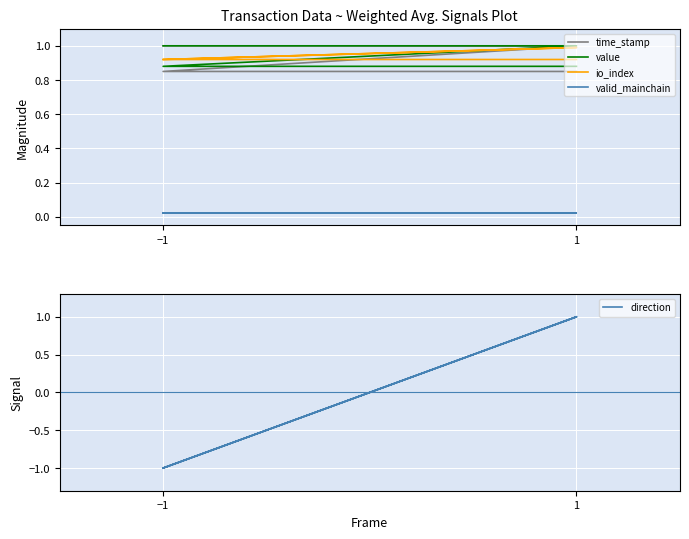

Rank the series at −1 from lowest to highest value.

direction, valid_mainchain, io_index, value, time_stamp